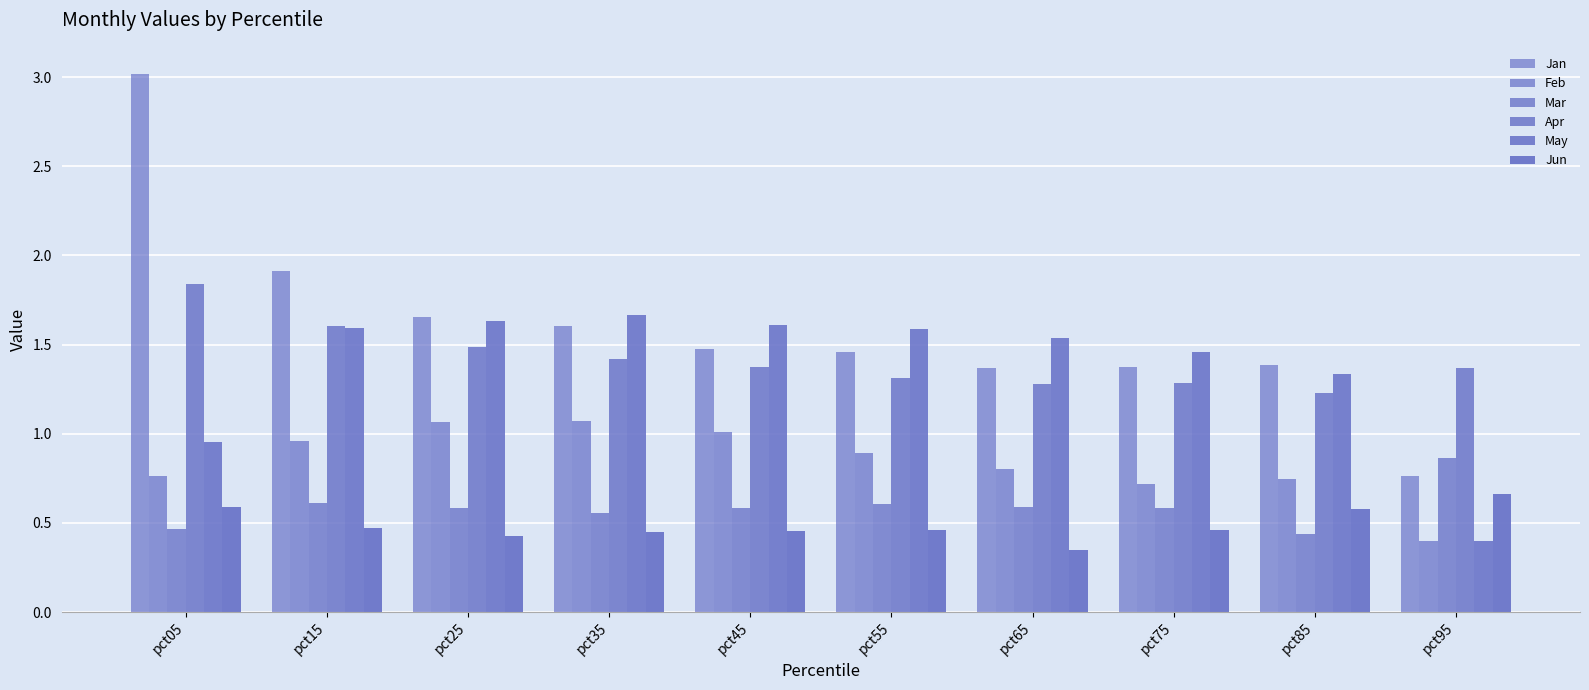

Which series changed the most between pct05 and pct45?

Jan